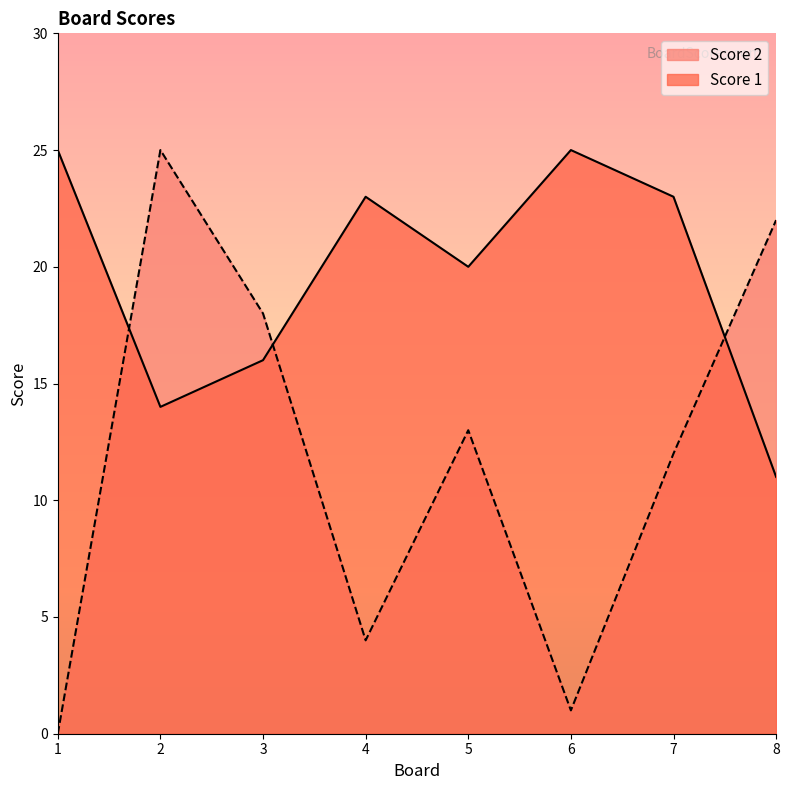

What is the difference between the second highest and minimum values in the Score 1 series?

14